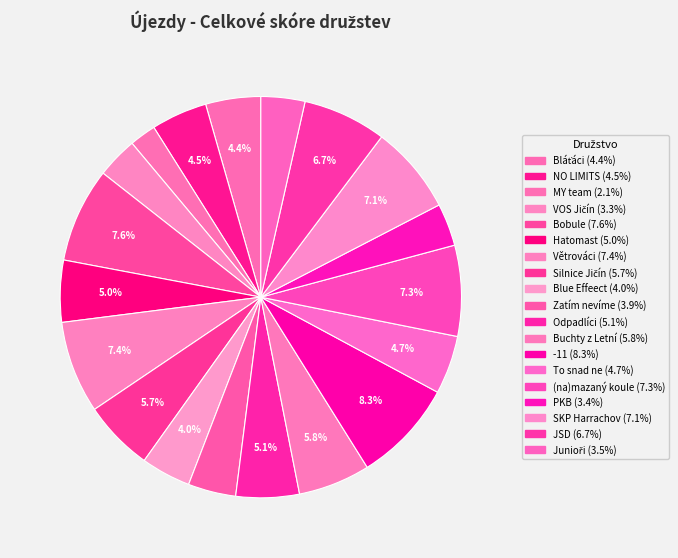

Count the number of slices in the pie.

19